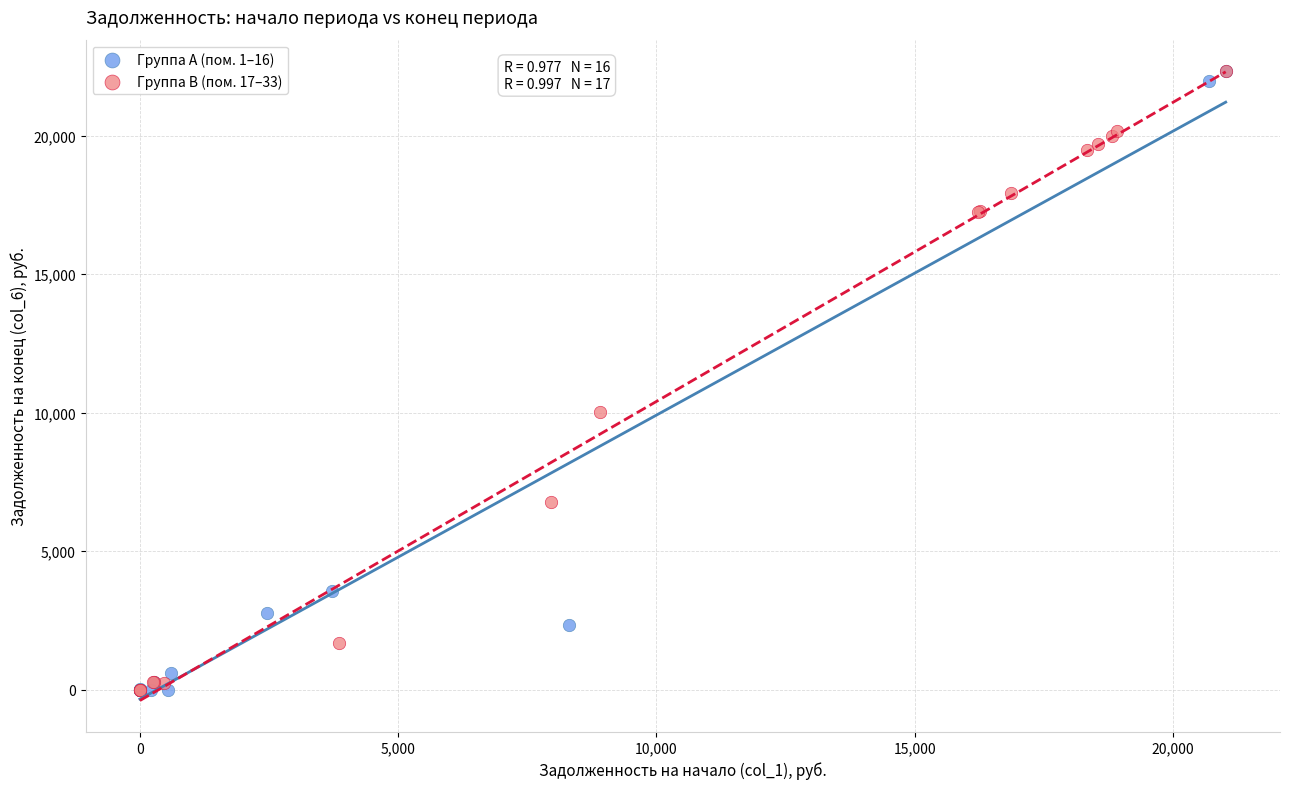

What are all the series names shown in the legend?

Группа A (пом. 1–16), Группа B (пом. 17–33)